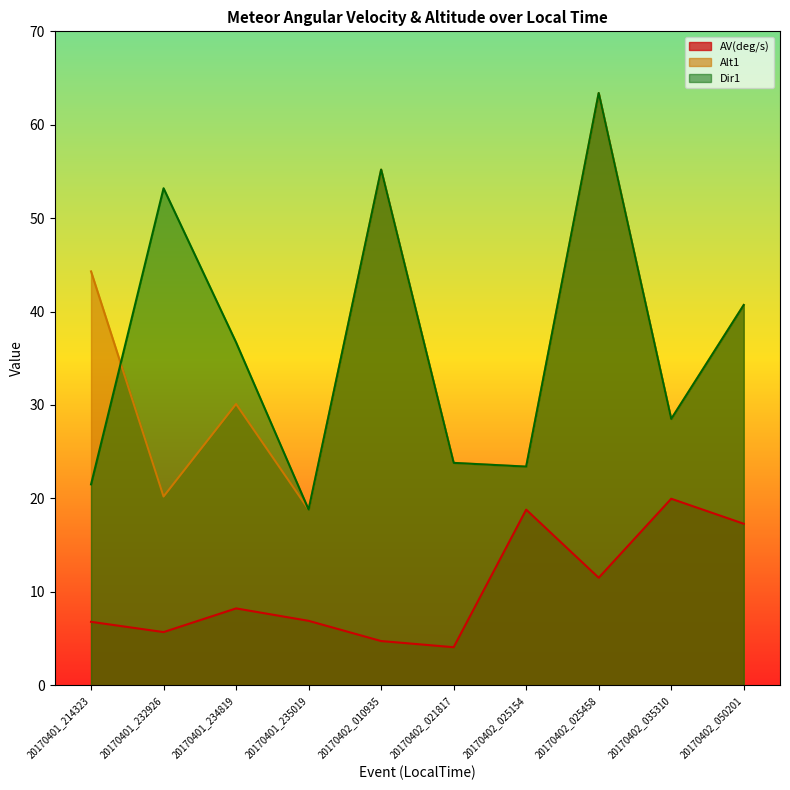

Between 20170401_232926 and 20170402_050201, which is larger?

20170402_050201